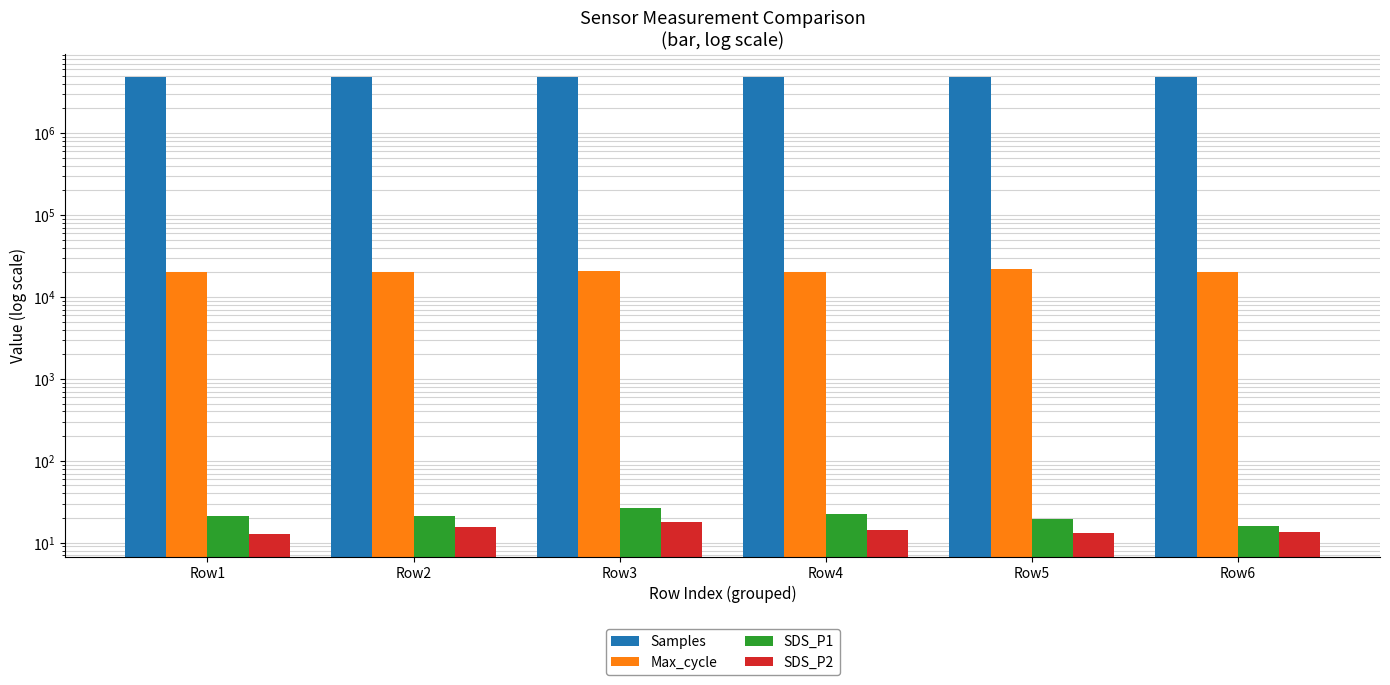

The SDS_P2 series shows 13.0 at Row5. True or false?

True